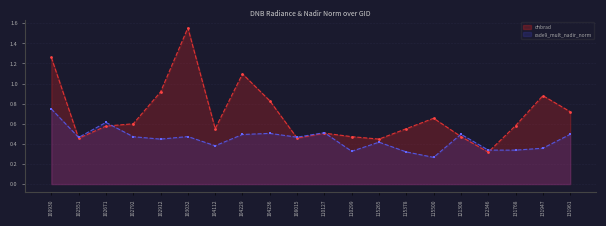

Count the number of data series in this chart.

2